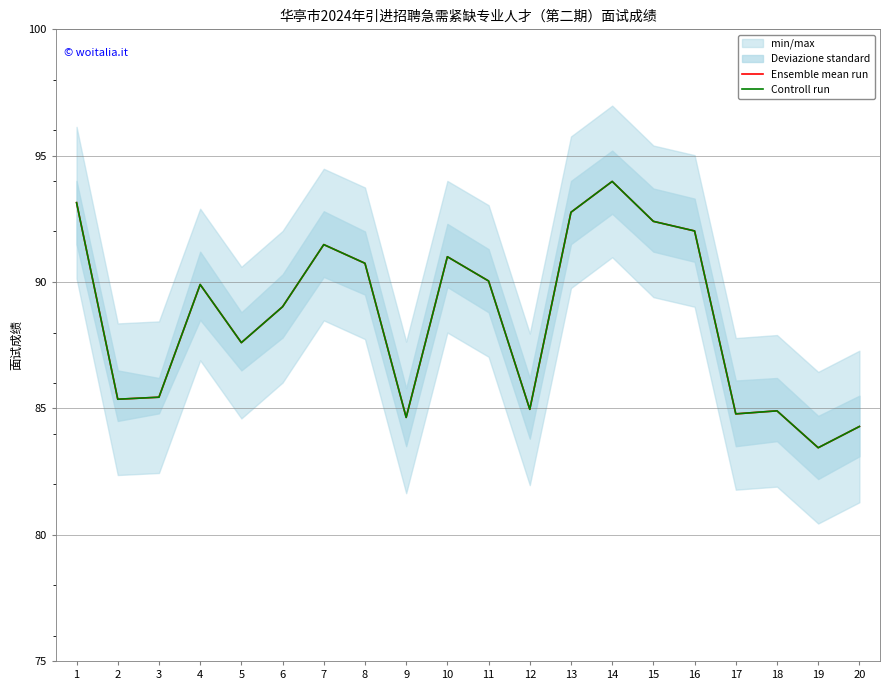

How many interior local peaks does the Ensemble mean run series have?

5